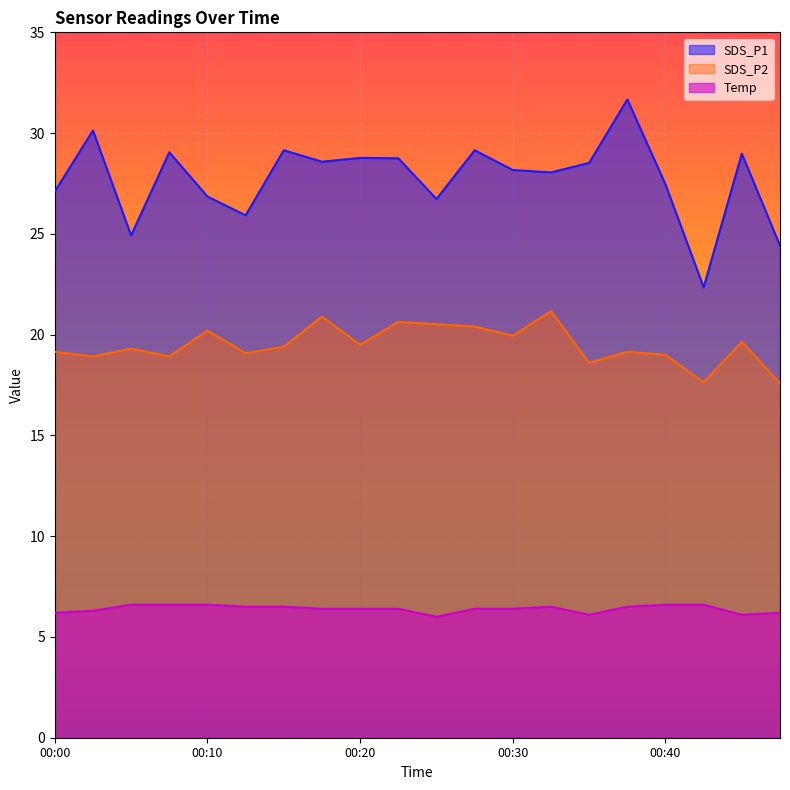

What is the difference between the second highest and minimum values in the SDS_P1 series?

7.8